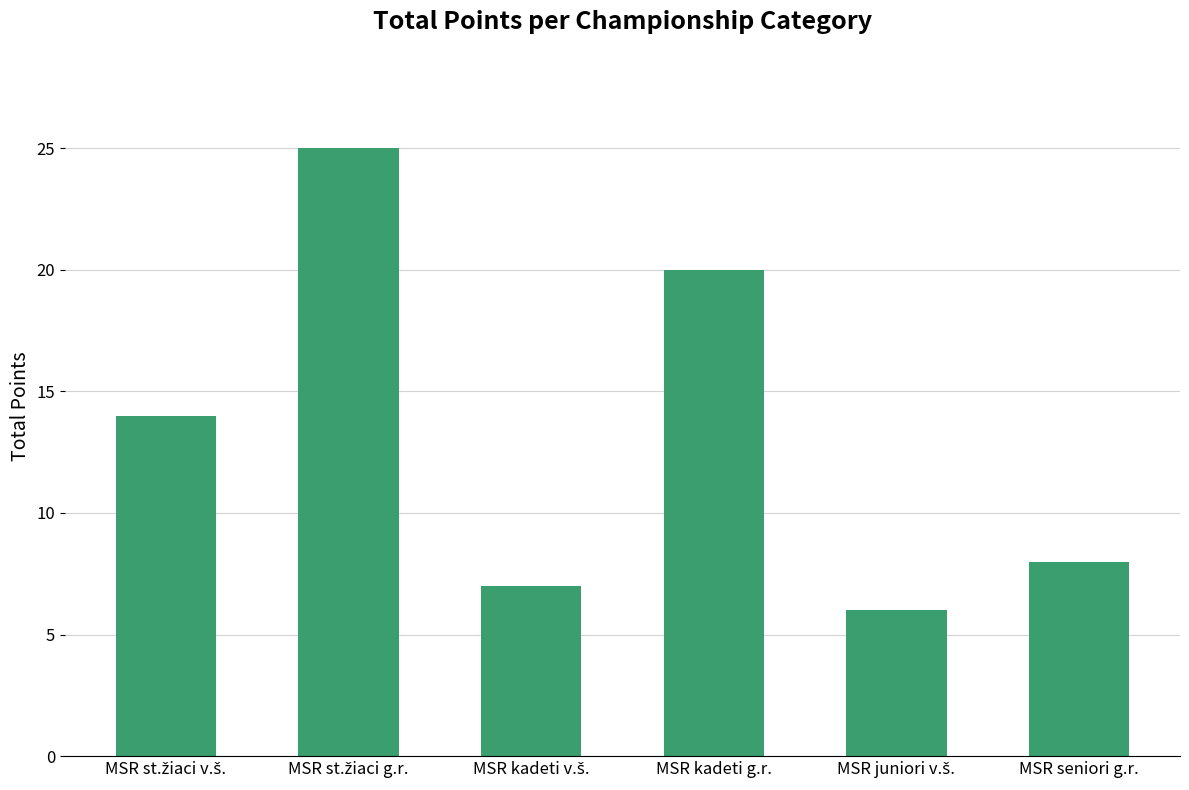

How many bars are there in total?

6